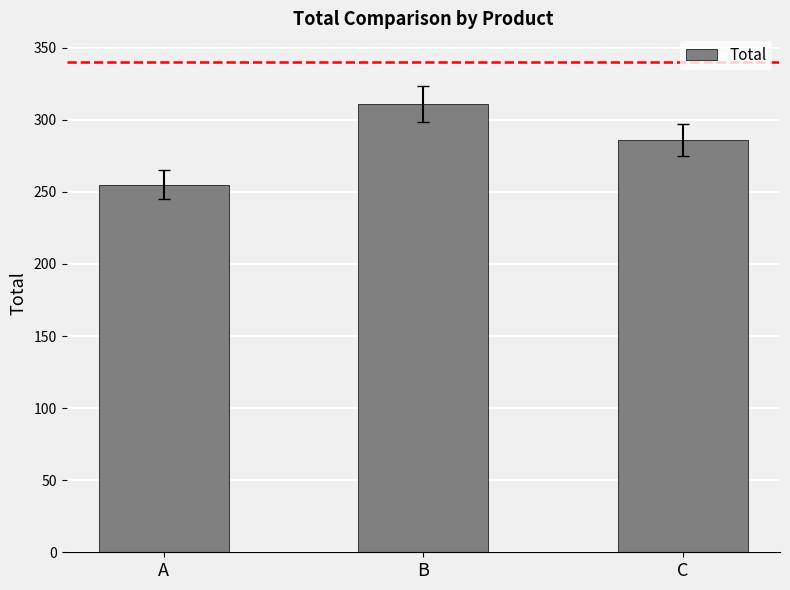

What is the change in value from A to B?

+56